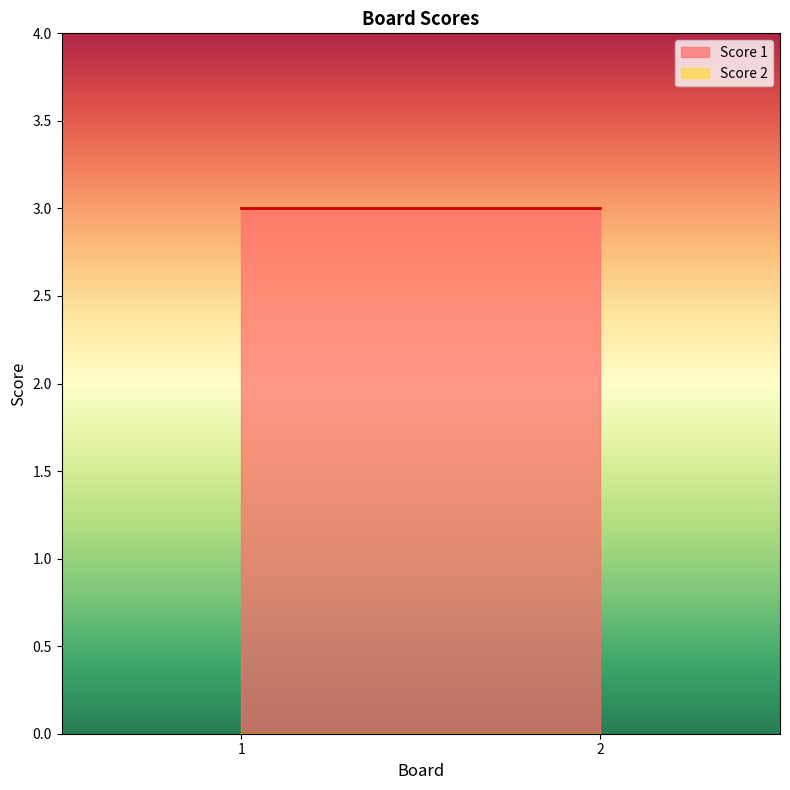

Is the value of Score 2 at 1 greater than the value of Score 1 at 1?

No